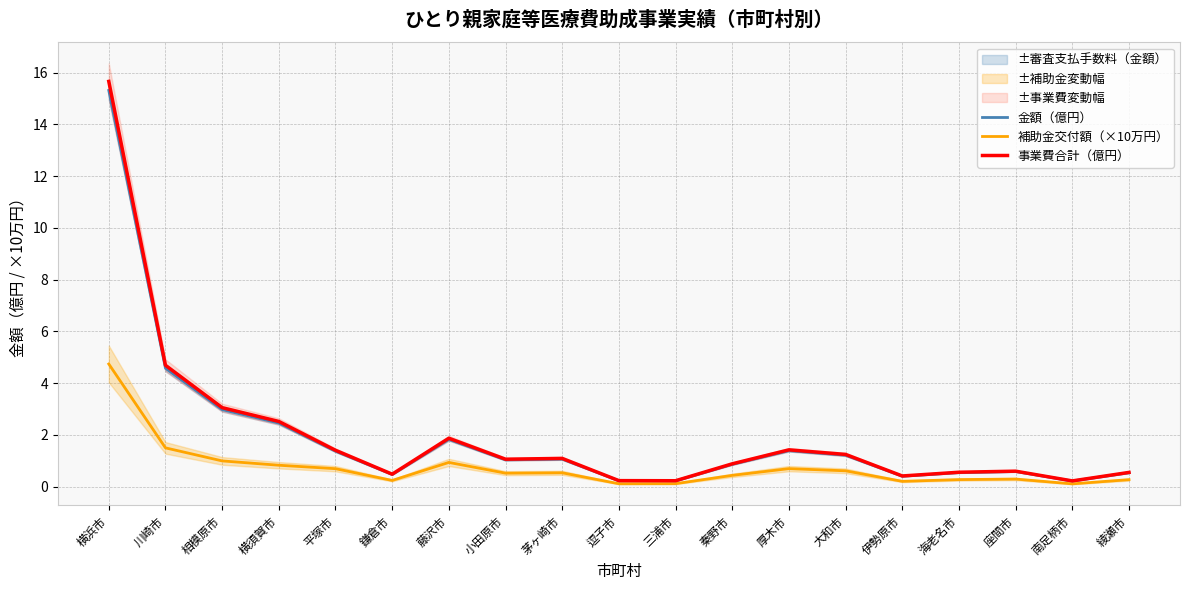

What is the average value of the 事業費合計（億円） series?

2.0